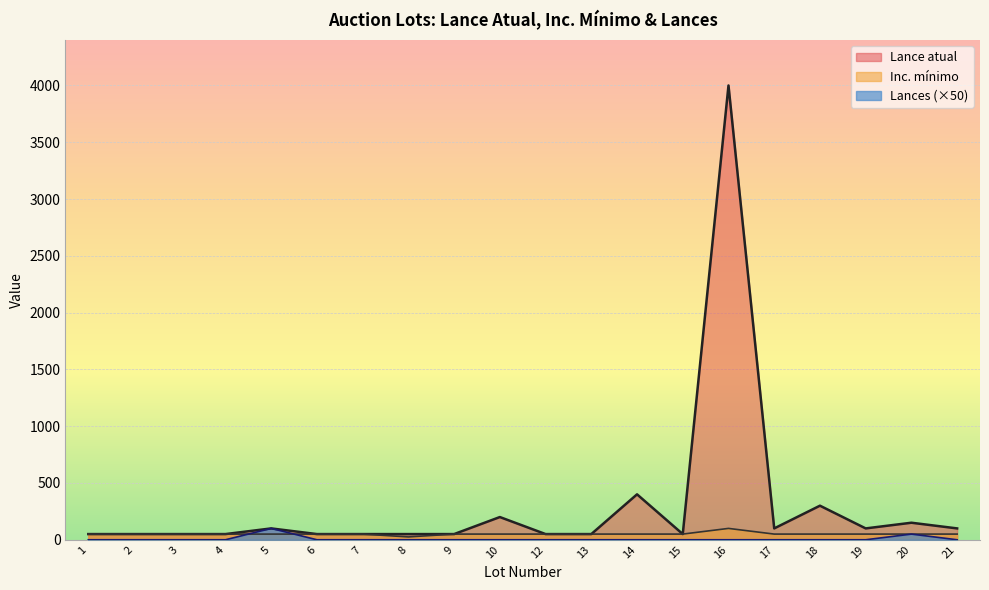

Rank the categories by Lances value from lowest to highest.

1, 2, 3, 4, 6, 7, 8, 9, 10, 12, 13, 14, 15, 16, 17, 18, 19, 21, 20, 5